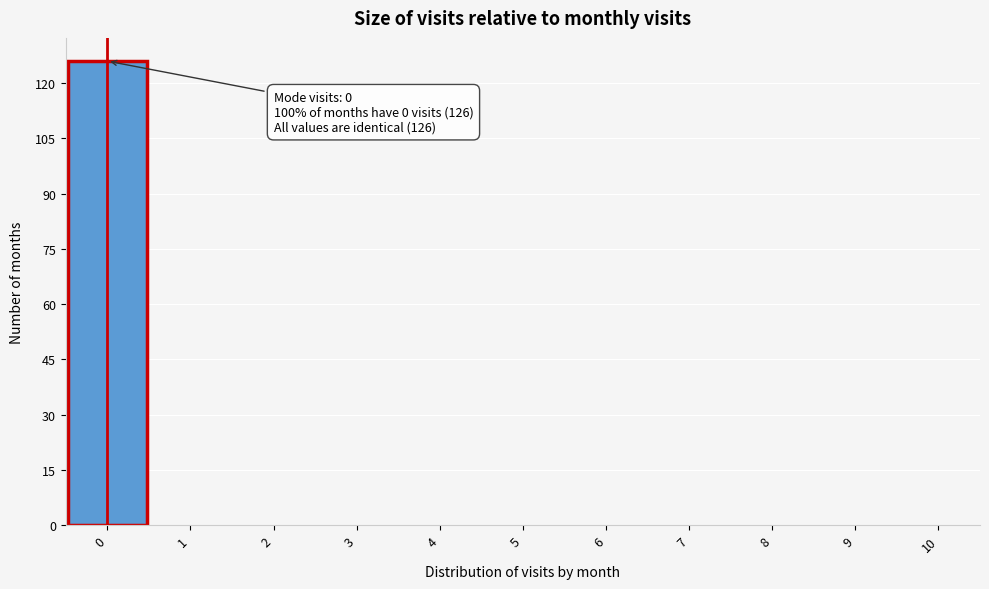

Which range on the x-axis has the tallest bar?

-0.5 to 0.5